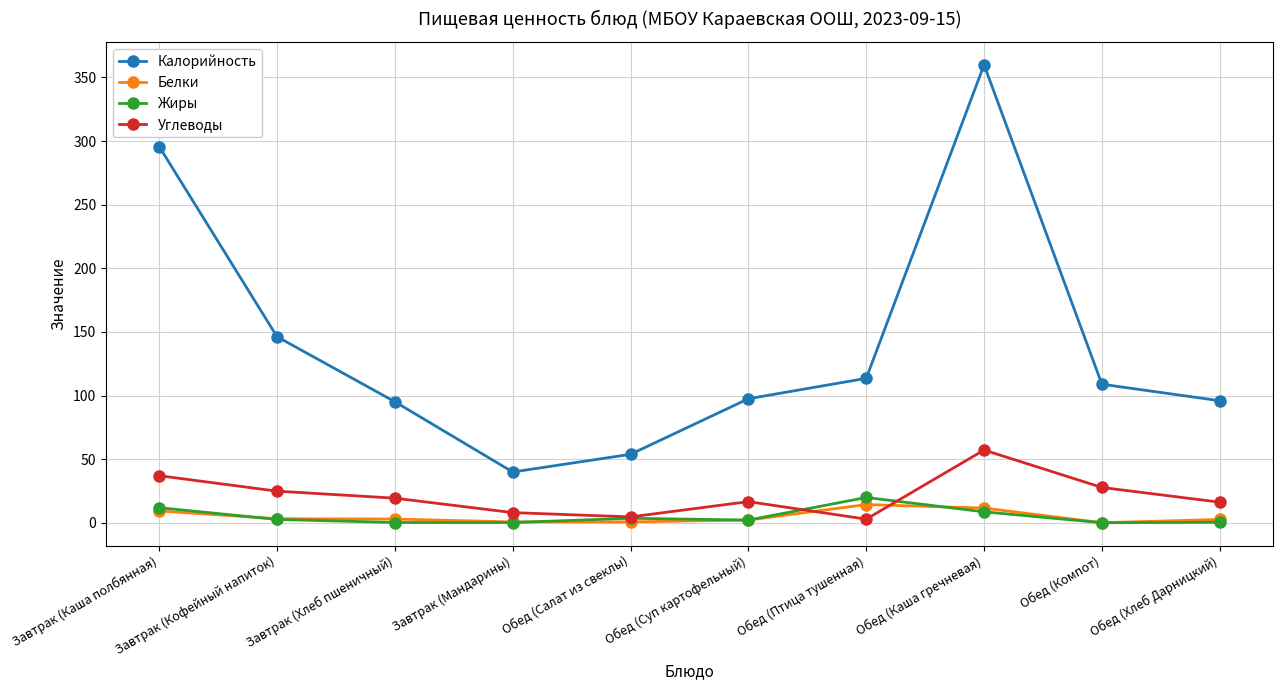

The Углеводы series shows 32.6 at Обед (Каша гречневая). True or false?

False